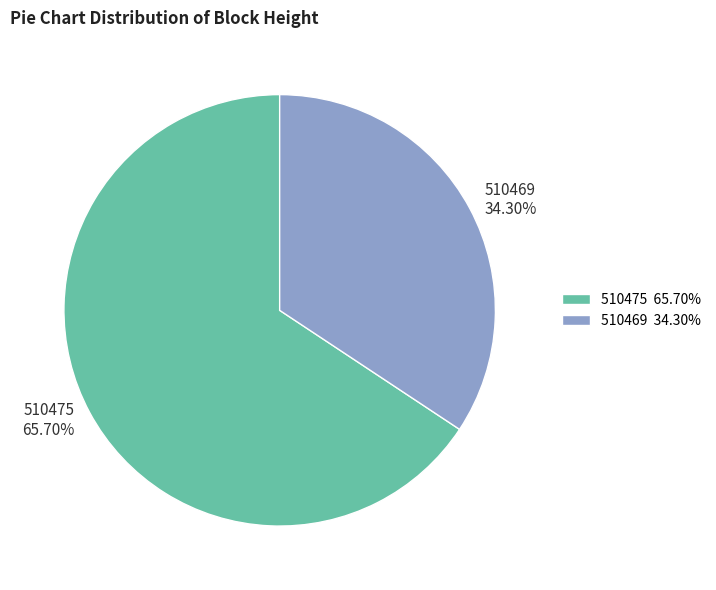

What is the majority slice?

510475